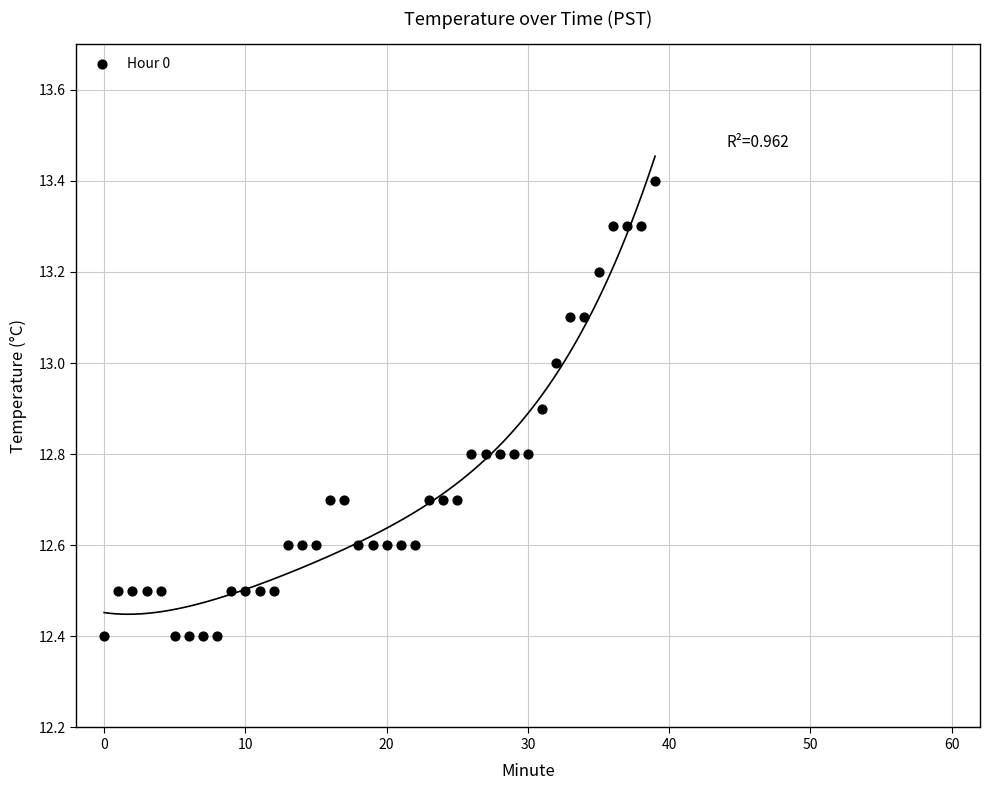

What is the range of Y values (max minus min)?

1.0